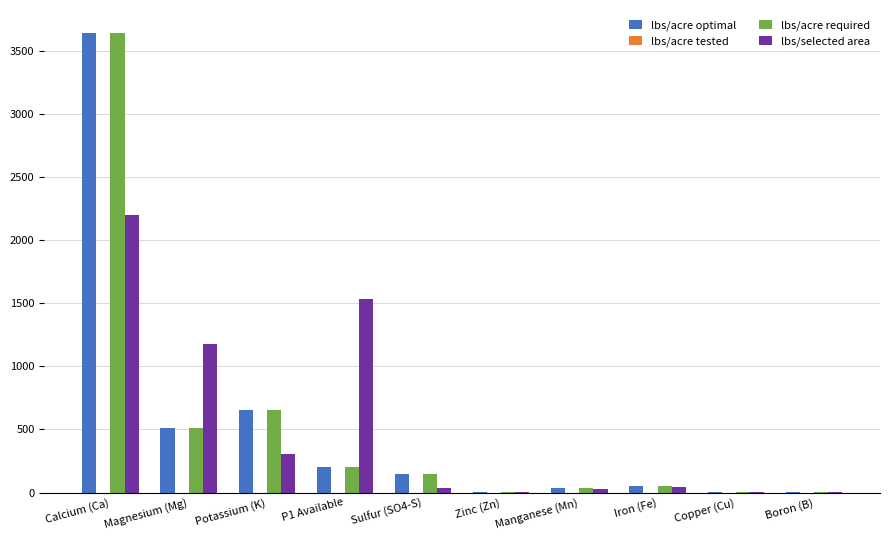

At which label is lbs/selected area closest to 1101?

Magnesium (Mg)